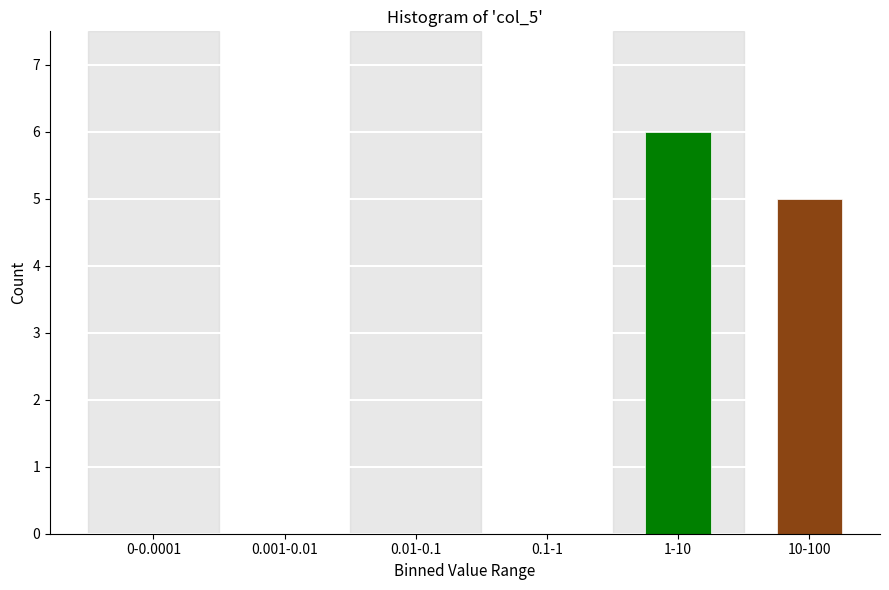

Reading left to right, extract all data points from this chart.

0-0.0001=0	0.001-0.01=0	0.01-0.1=0	0.1-1=0	1-10=6	10-100=5